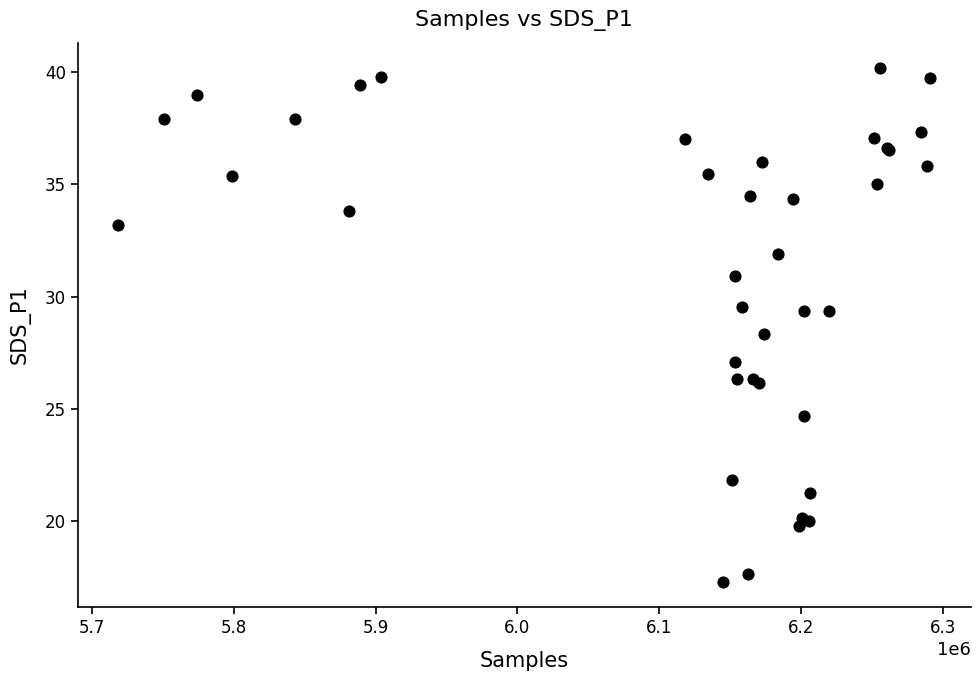

What Y value in the scatter plot is closest to 28?

28.3